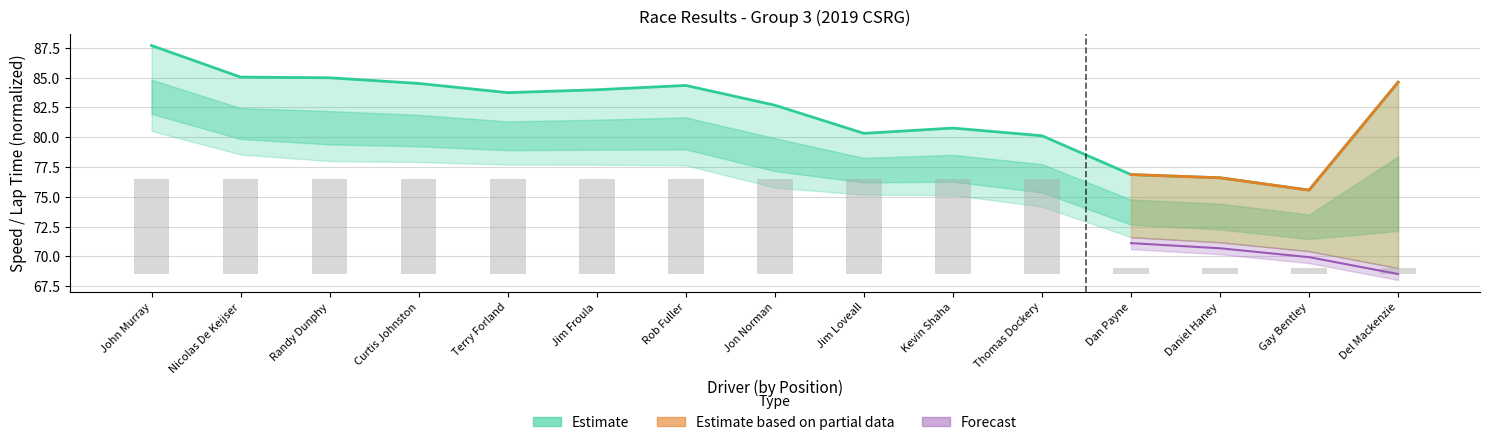

Reading left to right, what are all the values shown in this chart?

Best Speed: 87.7	85.0	85.0	84.5	83.7	84.0	84.3	82.7	80.3	80.8	80.1	76.9	76.6	75.6	84.6
Total Laps (bars): 8.0	8.0	8.0	8.0	8.0	8.0	8.0	8.0	8.0	8.0	8.0	0.5	0.5	0.5	0.5